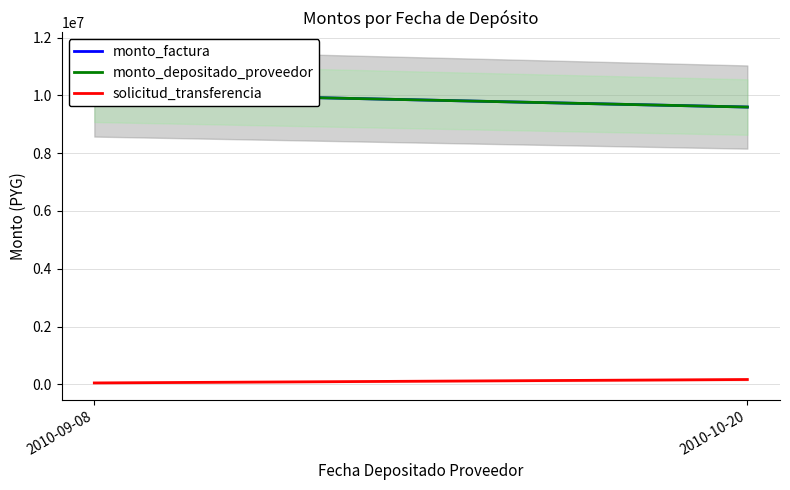

What is the maximum value for monto_depositado_proveedor?

10087000